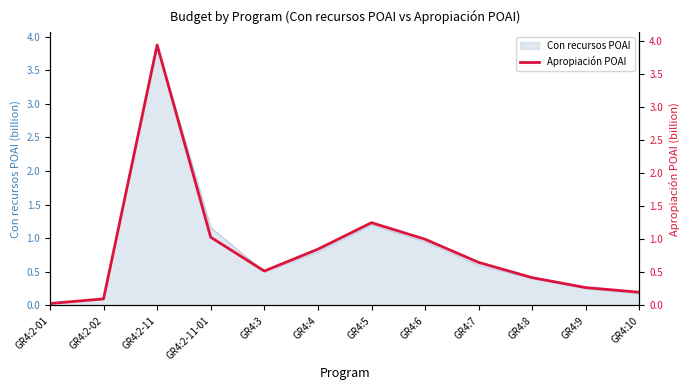

List the labels in order of value, smallest first.

GR4:2-01, GR4:2-02, GR4:10, GR4:9, GR4:8, GR4:3, GR4:7, GR4:4, GR4:6, GR4:2-11-01, GR4:5, GR4:2-11